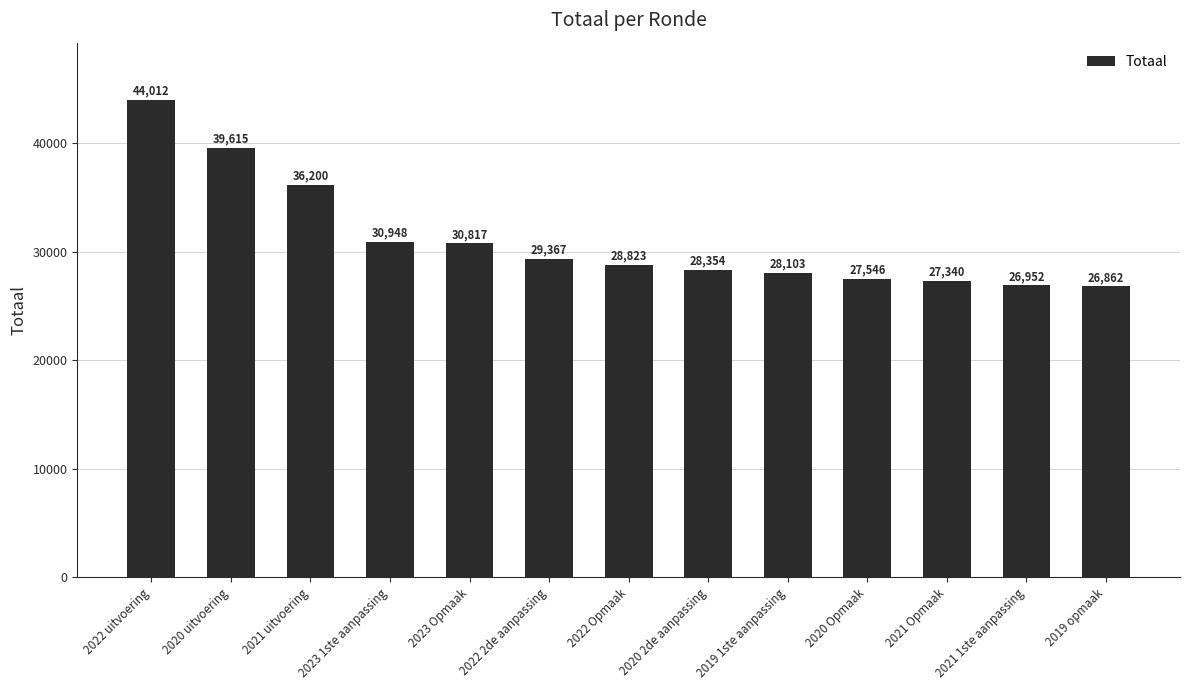

How many data points does each series have?

13